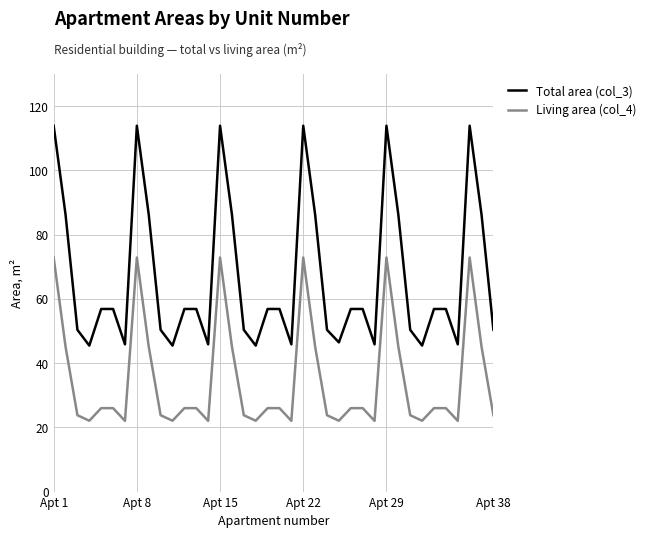

What is the lowest value of the Living area (col_4) series?

22.0